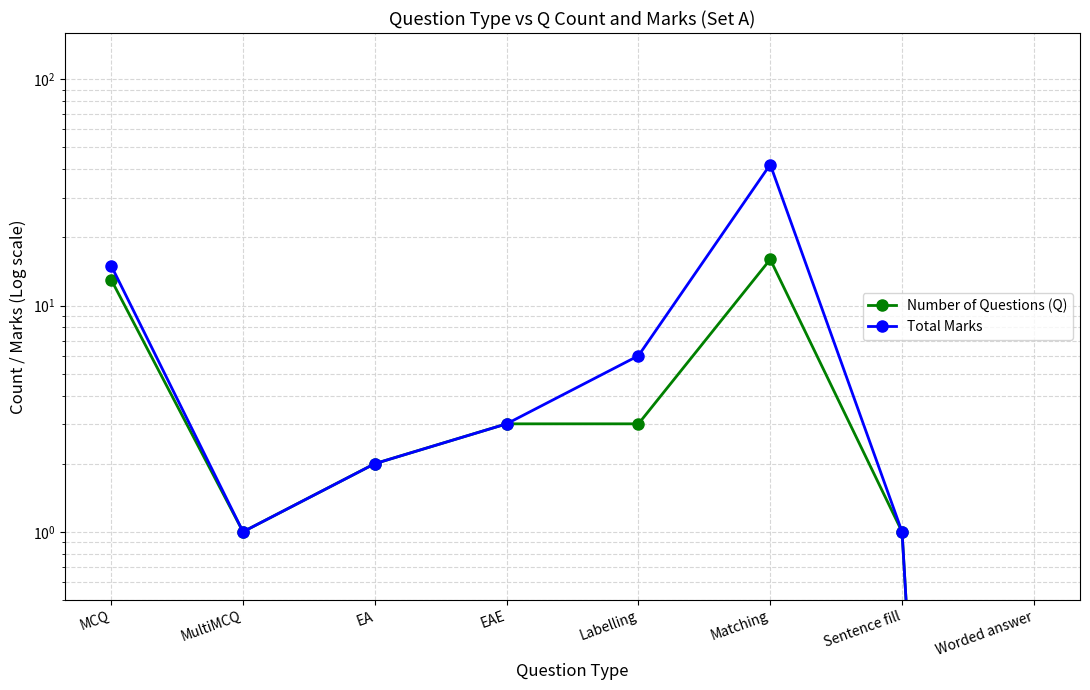

What is the highest value of the Number of Questions (Q) series?

16.0